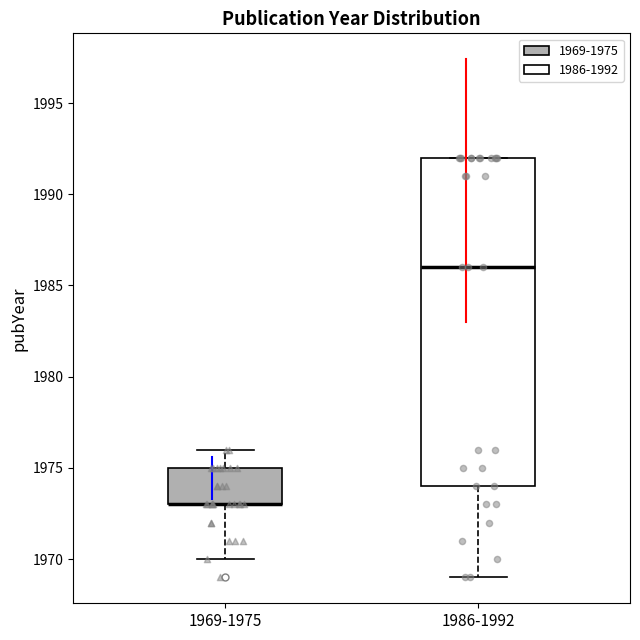

Which box is the tallest, from its lower edge to its upper edge?

1986-1992